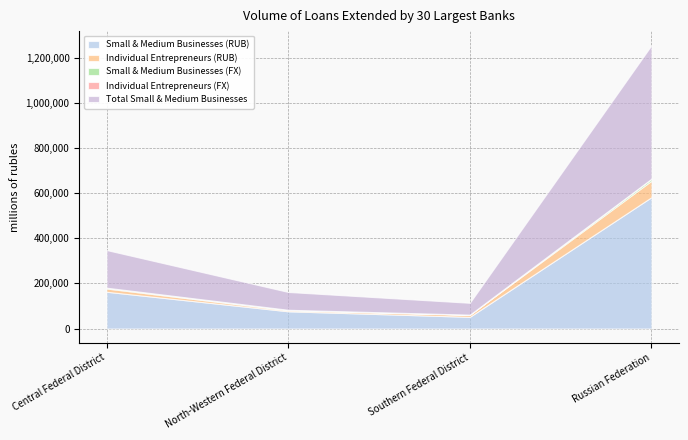

What is the label of the 2nd point from the right?

Southern Federal District